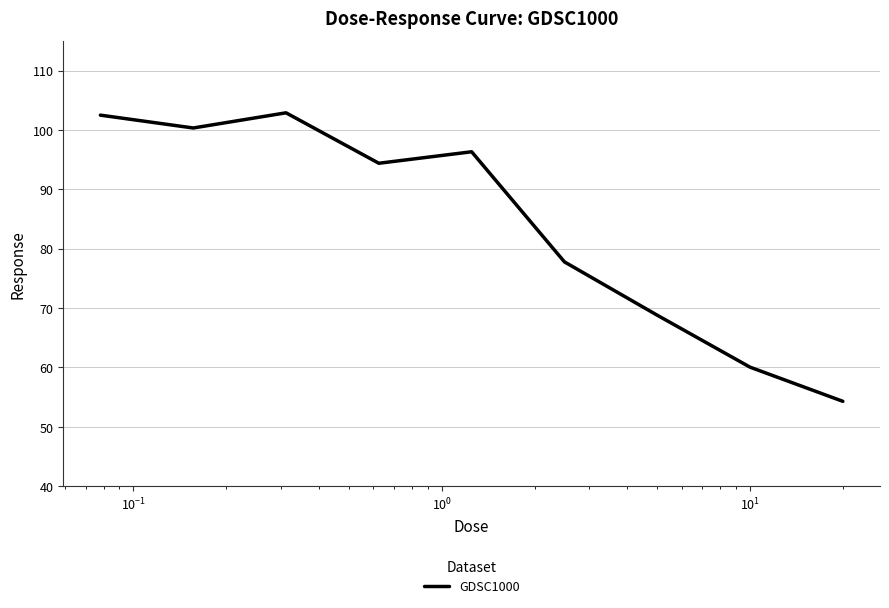

Reading right to left, extract all data points from this chart.

54.3	60.0	68.8	77.8	96.3	94.4	102.9	100.3	102.5